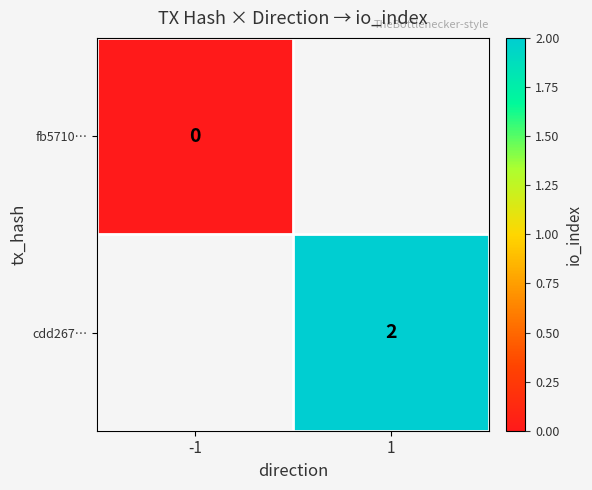

The value of cdd267… at 1 is 2. True or false?

True